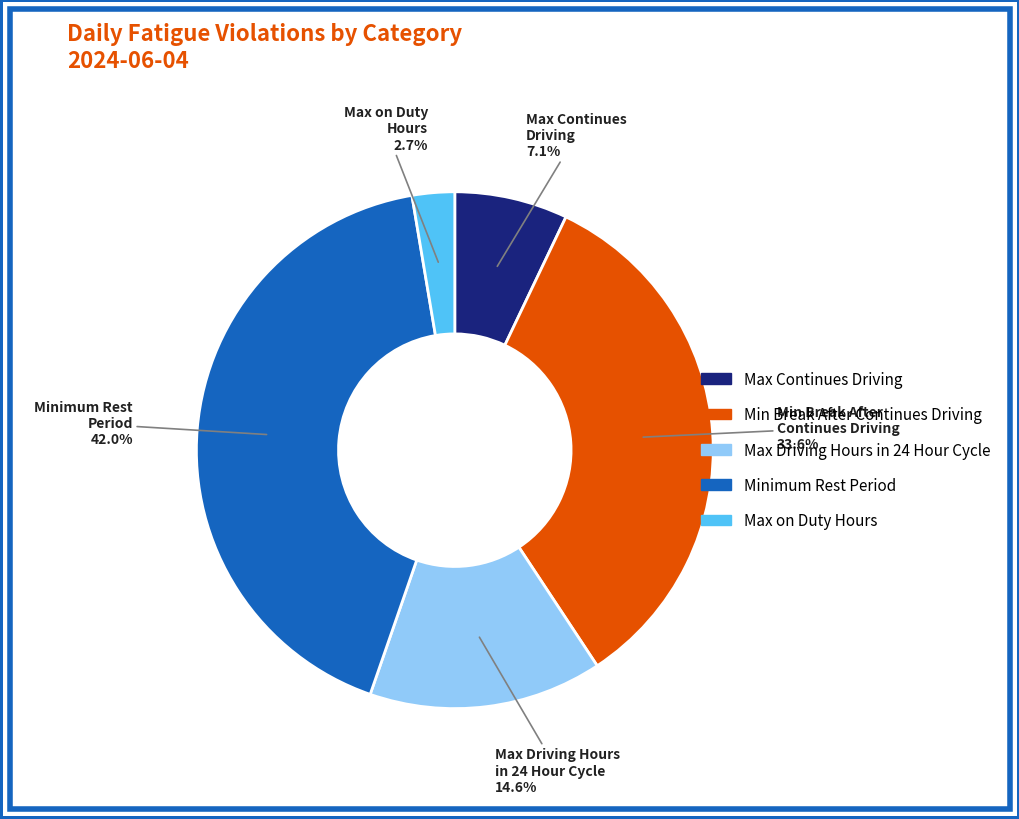

True or false: Max Driving Hours in 24 Hour Cycle accounts for 15% of the total.

True